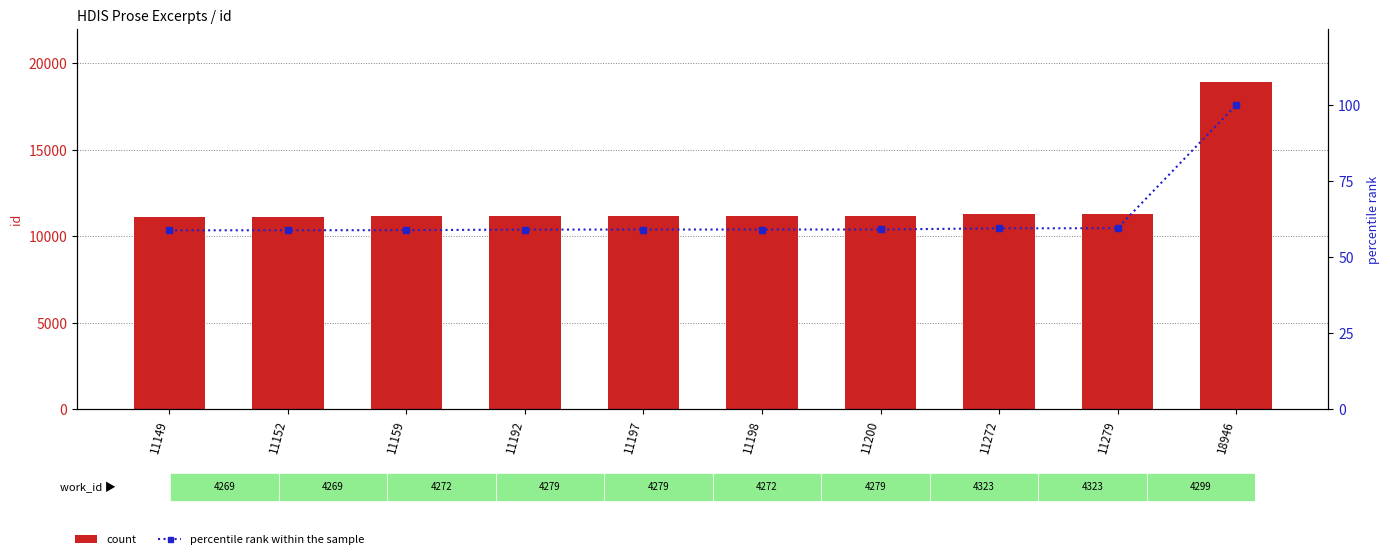

What is the difference between the highest and lowest values at 18946?

18846.0